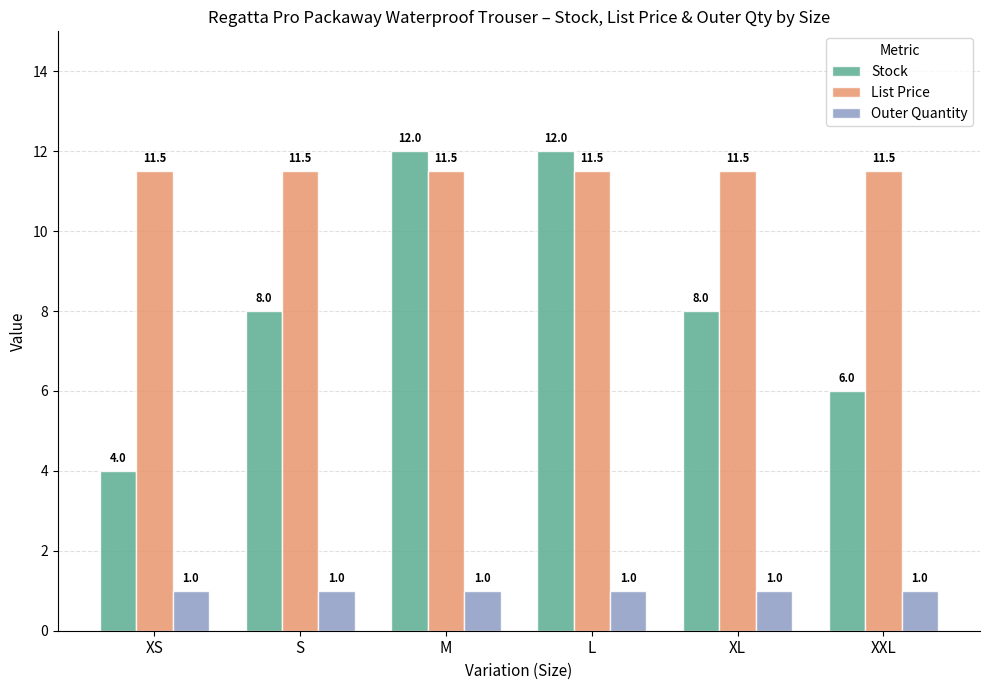

What is the difference between the highest and lowest values at XL?

10.5